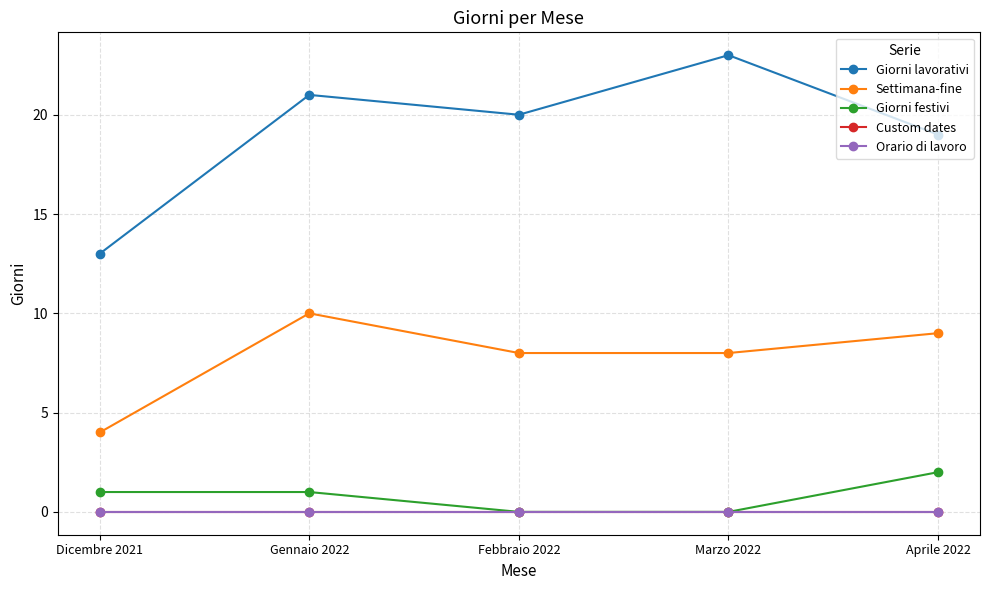

Rank the series by their maximum value, from highest to lowest.

Giorni lavorativi, Settimana-fine, Giorni festivi, Custom dates, Orario di lavoro